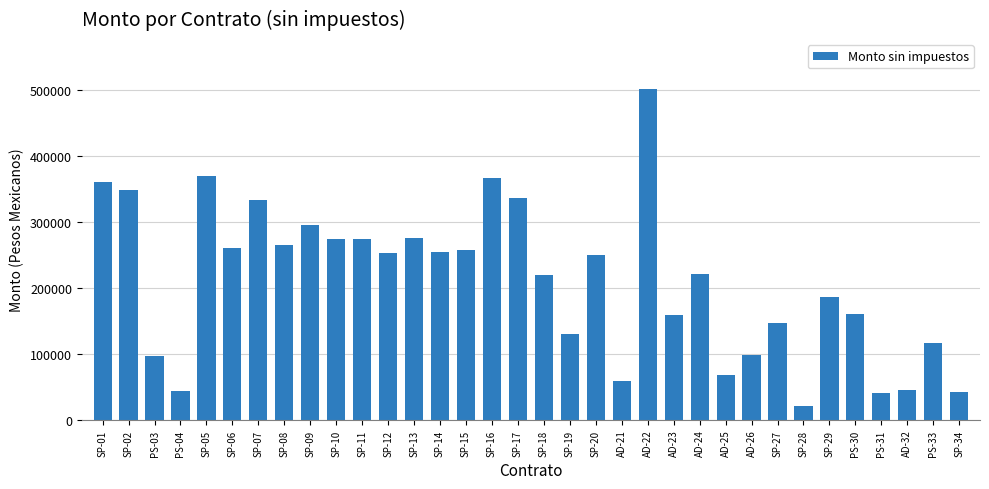

Is it true that the value at AD-24 is 220415.5?

True